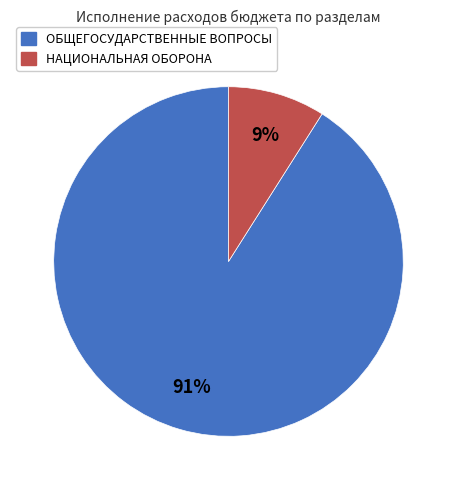

Do НАЦИОНАЛЬНАЯ ОБОРОНА and ОБЩЕГОСУДАРСТВЕННЫЕ ВОПРОСЫ together represent more than half of the pie?

Yes